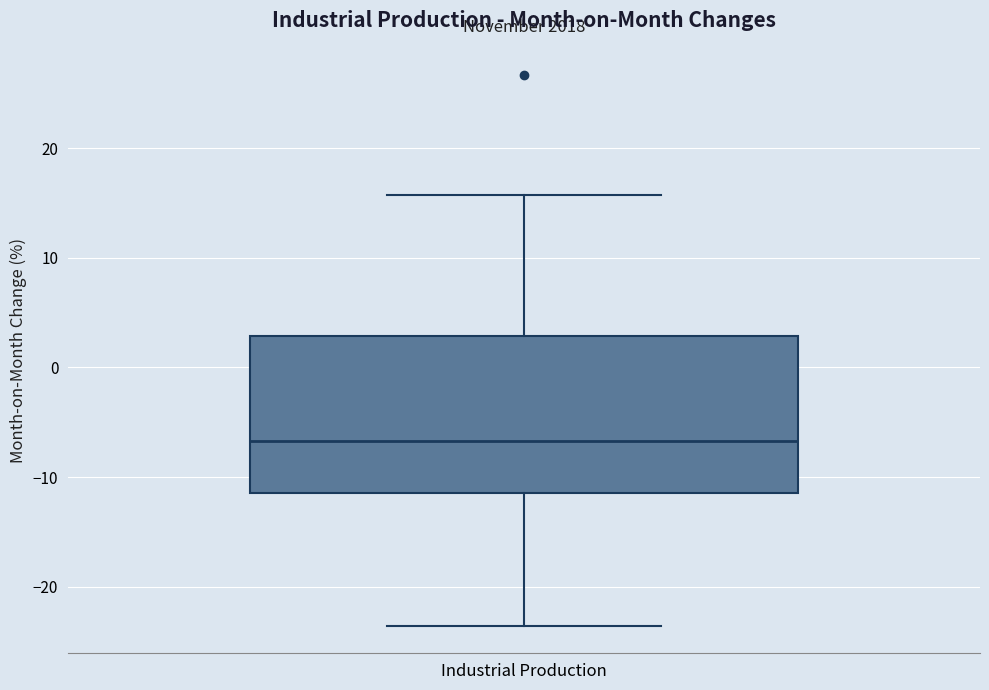

Read this box plot against the y-axis: the position of the median line, the range covered by the box, and the ends of both whiskers. The values are not printed on the chart, so give them approximately, as read against the axis.

median -7, box -11 to 3, whiskers -24 to 16